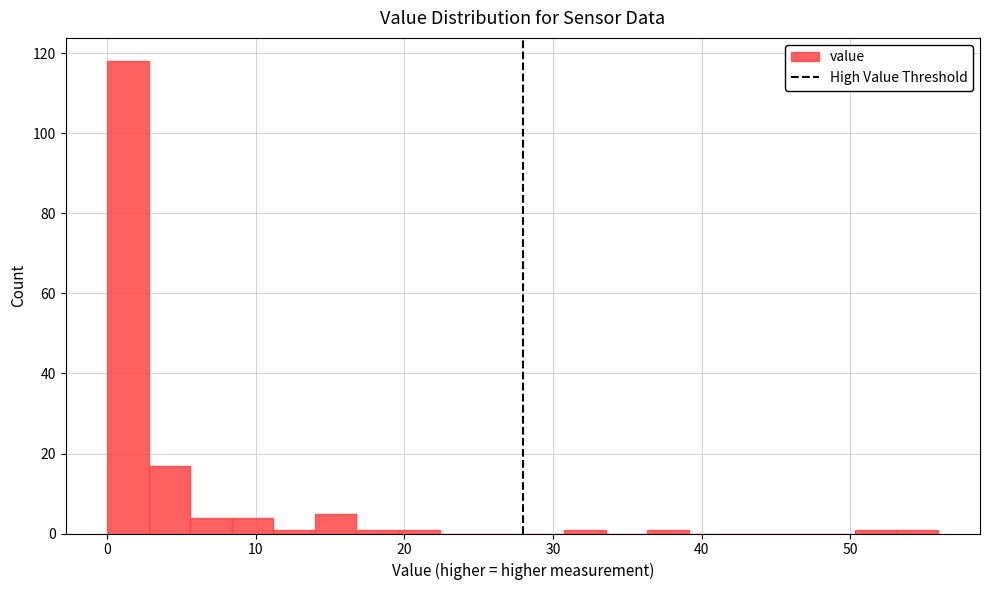

Around what value on the x-axis is the tallest bar? Give the approximate position of its centre, as read against the axis.

1